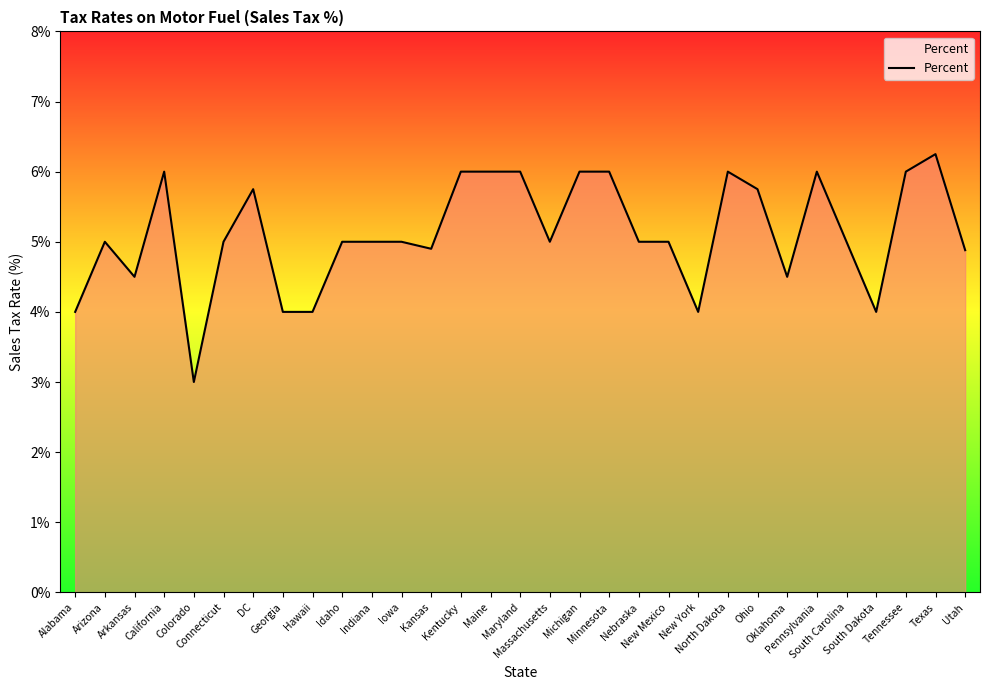

What is the minimum value shown in the chart?

3.0